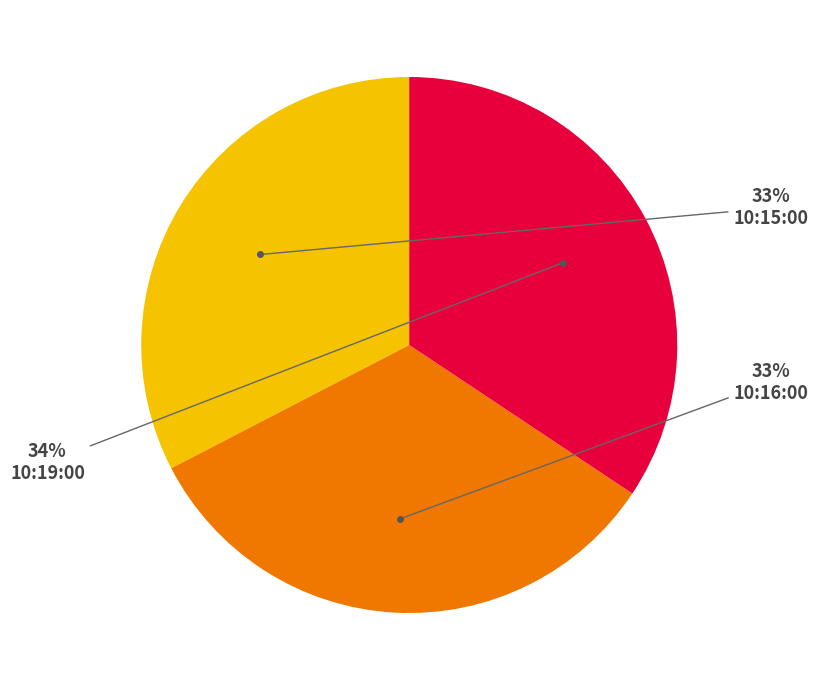

Is there any slice that represents more than half of the pie?

No